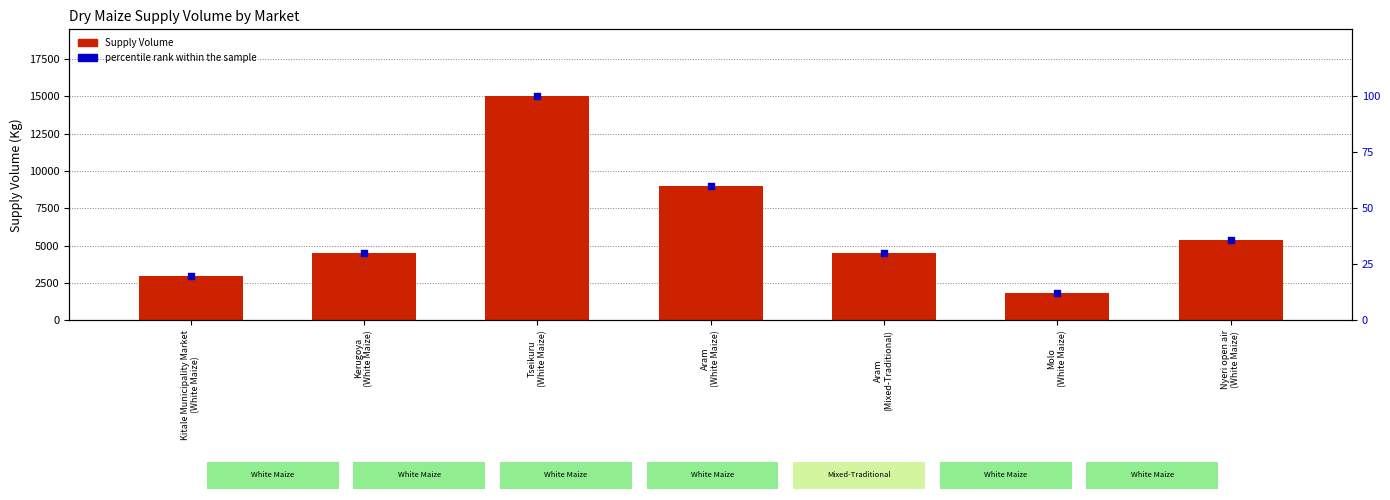

Which series contains the highest Y value?

Supply Volume